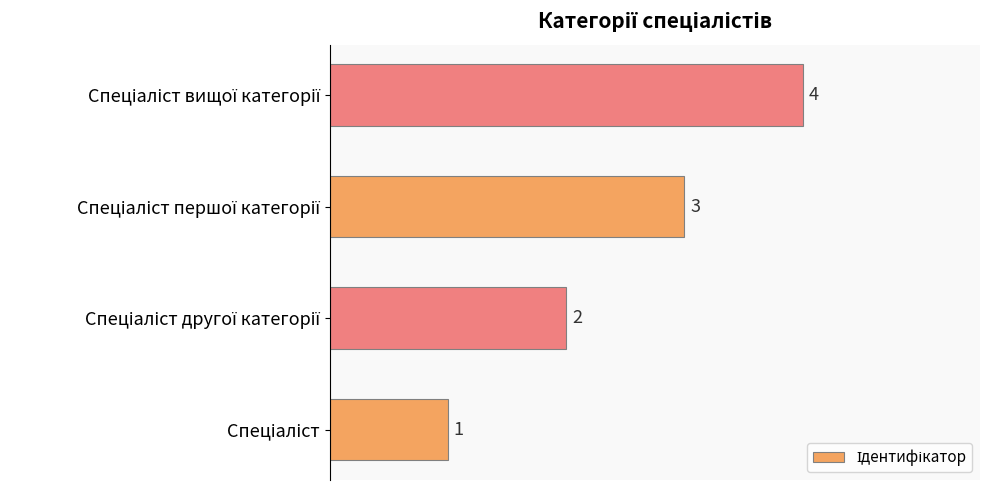

Are the bars grouped side by side (vs. stacked)?

No